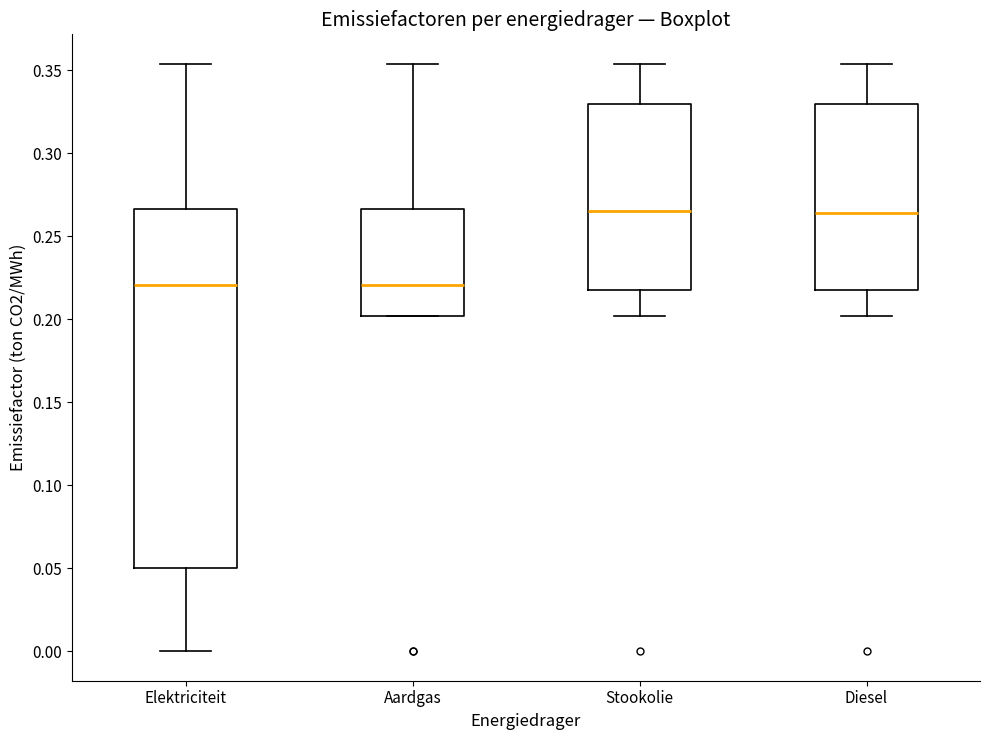

Which box is the tallest, from its lower edge to its upper edge?

Elektriciteit